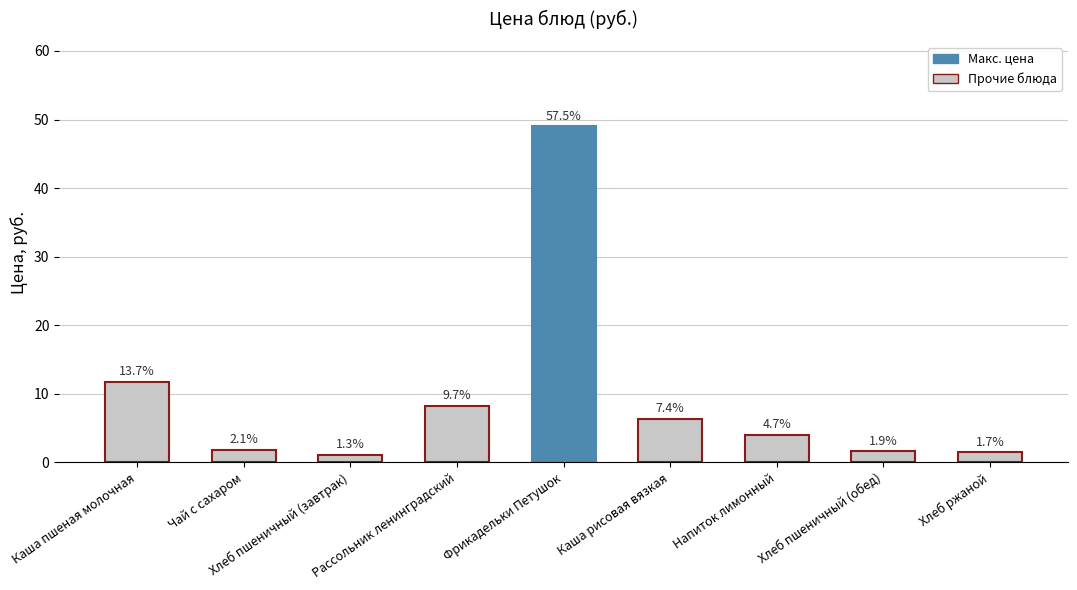

Which has a higher value, Фрикадельки Петушок or Хлеб пшеничный (завтрак)?

Фрикадельки Петушок